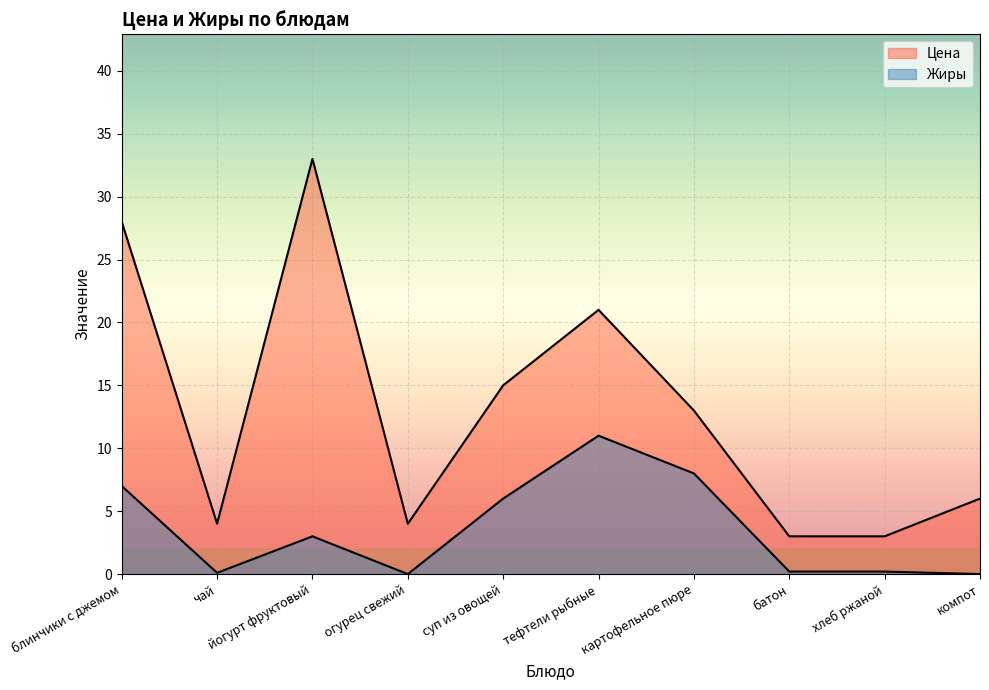

At how many categories does at least one series exceed 20?

3